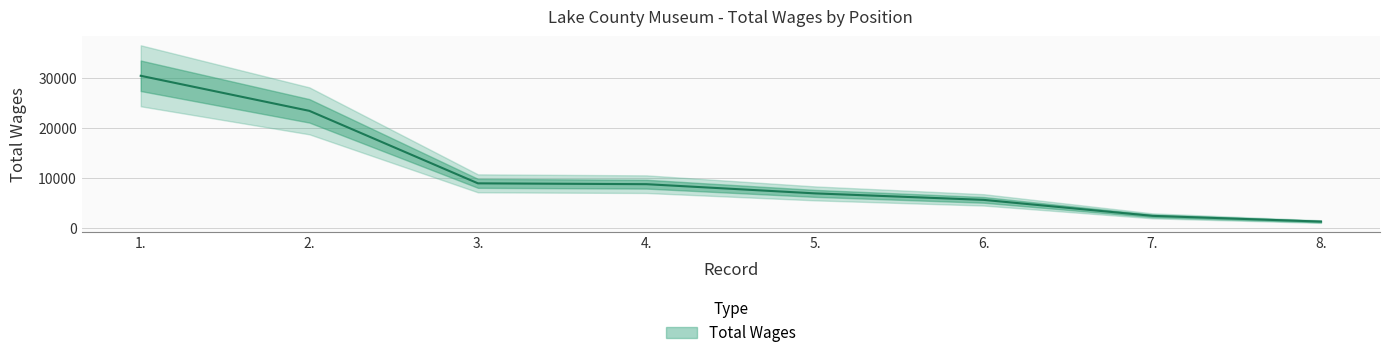

The value at 6. is 5656. True or false?

True